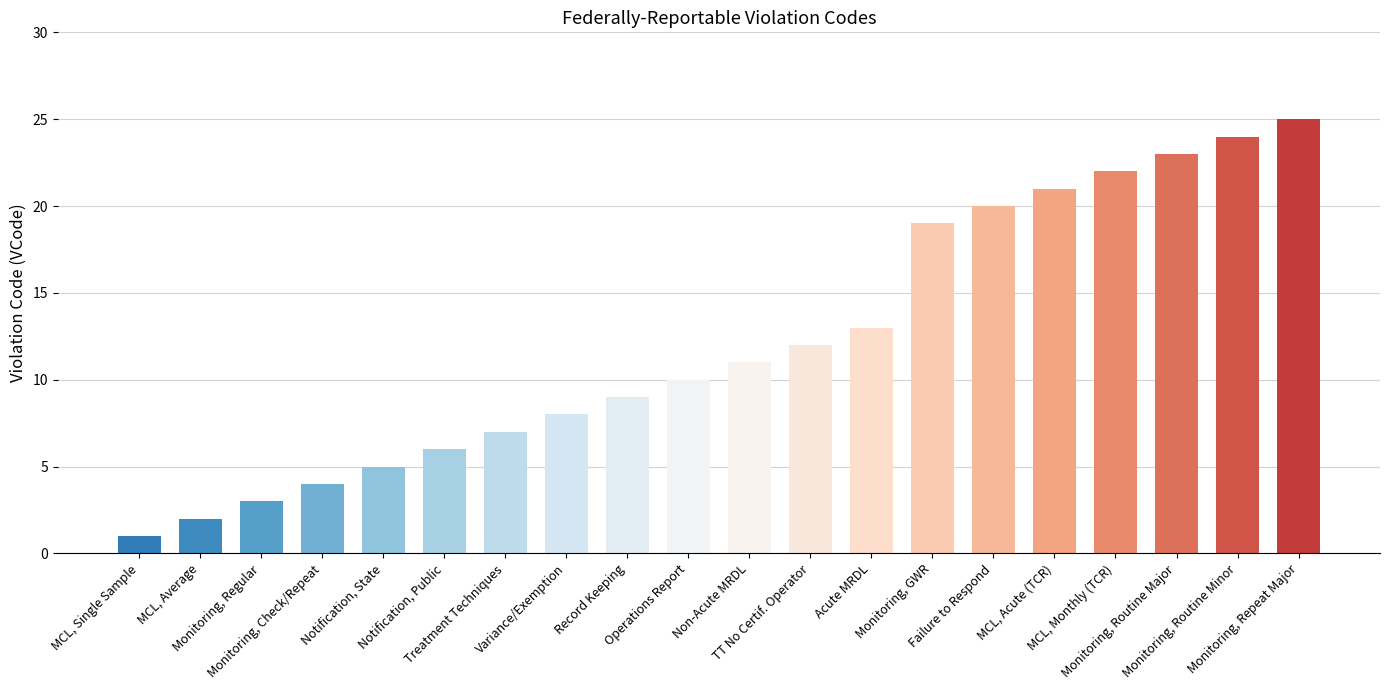

List the labels in order of value, smallest first.

MCL, Single Sample, MCL, Average, Monitoring, Regular, Monitoring, Check/Repeat, Notification, State, Notification, Public, Treatment Techniques, Variance/Exemption, Record Keeping, Operations Report, Non-Acute MRDL, TT No Certif. Operator, Acute MRDL, Monitoring, GWR, Failure to Respond, MCL, Acute (TCR), MCL, Monthly (TCR), Monitoring, Routine Major, Monitoring, Routine Minor, Monitoring, Repeat Major